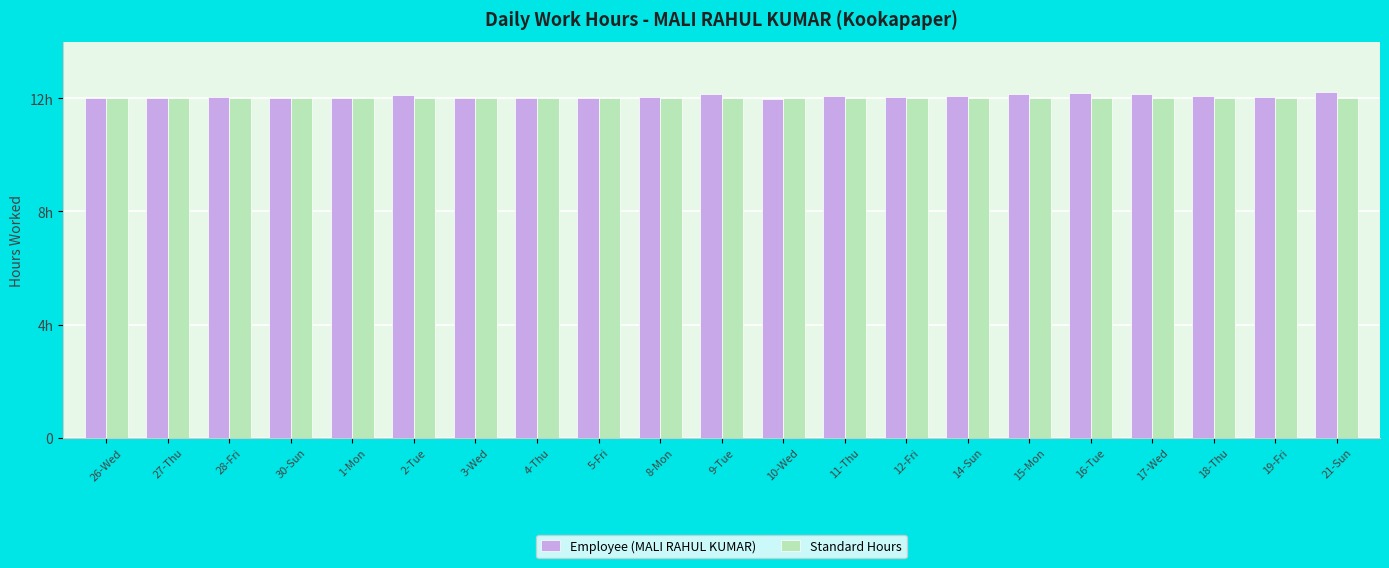

Reading left to right, transcribe all the data shown in this chart.

Employee (MALI RAHUL KUMAR): 26-Wed=12.0	27-Thu=12.0	28-Fri=12.0	30-Sun=12.0	1-Mon=12.0	2-Tue=12.1	3-Wed=12.0	4-Thu=12.0	5-Fri=12.0	8-Mon=12.1	9-Tue=12.2	10-Wed=12.0	11-Thu=12.1	12-Fri=12.0	14-Sun=12.1	15-Mon=12.2	16-Tue=12.2	17-Wed=12.1	18-Thu=12.1	19-Fri=12.1	21-Sun=12.2
Standard Hours: 26-Wed=12.0	27-Thu=12.0	28-Fri=12.0	30-Sun=12.0	1-Mon=12.0	2-Tue=12.0	3-Wed=12.0	4-Thu=12.0	5-Fri=12.0	8-Mon=12.0	9-Tue=12.0	10-Wed=12.0	11-Thu=12.0	12-Fri=12.0	14-Sun=12.0	15-Mon=12.0	16-Tue=12.0	17-Wed=12.0	18-Thu=12.0	19-Fri=12.0	21-Sun=12.0